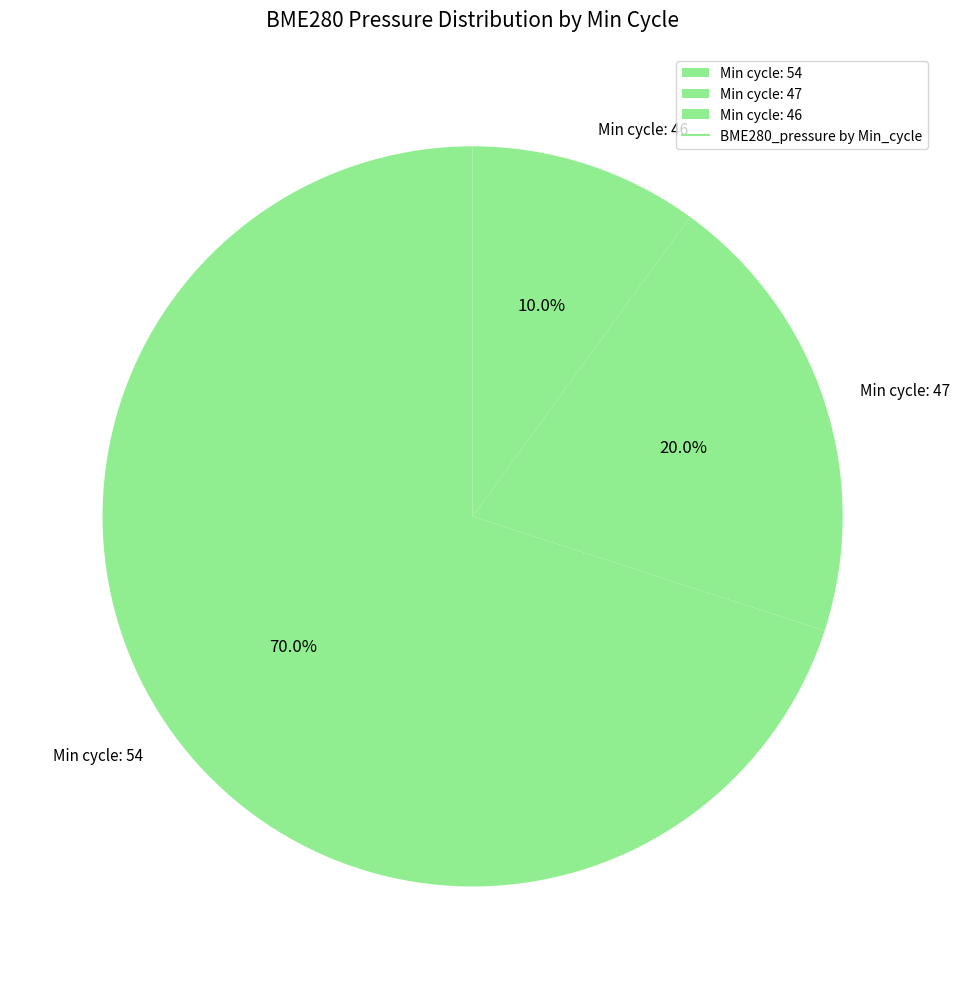

How many segments does this pie chart have?

3